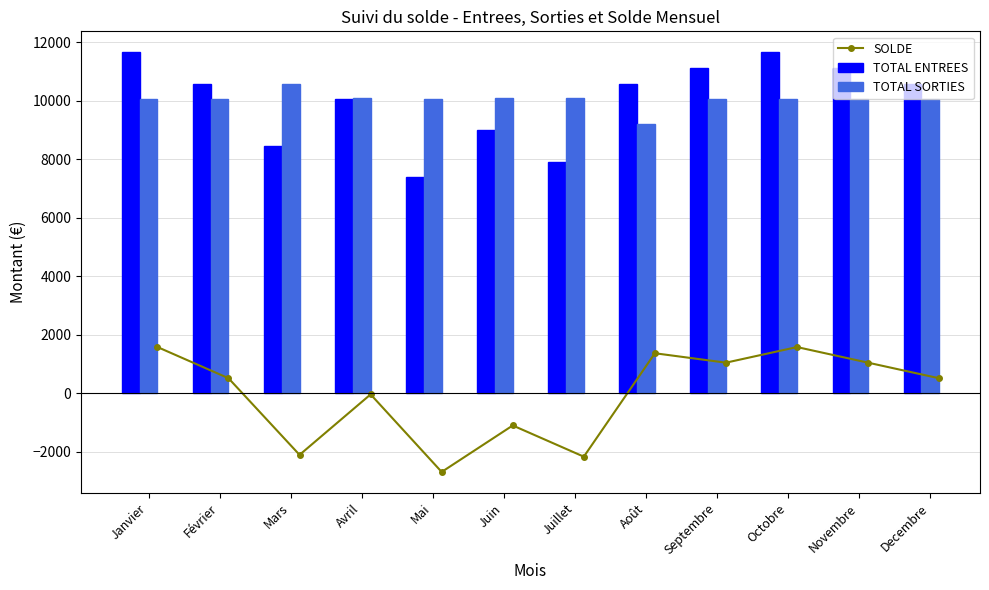

How many series are shown in this chart?

3